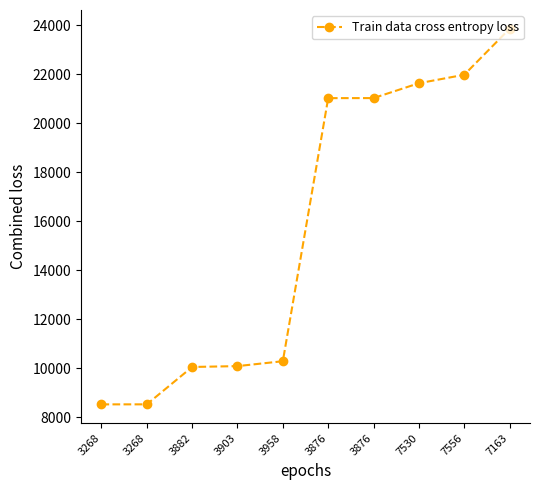

Rank the categories by value from highest to lowest.

7163, 7556, 7530, 3876, 3876, 3958, 3903, 3882, 3268, 3268